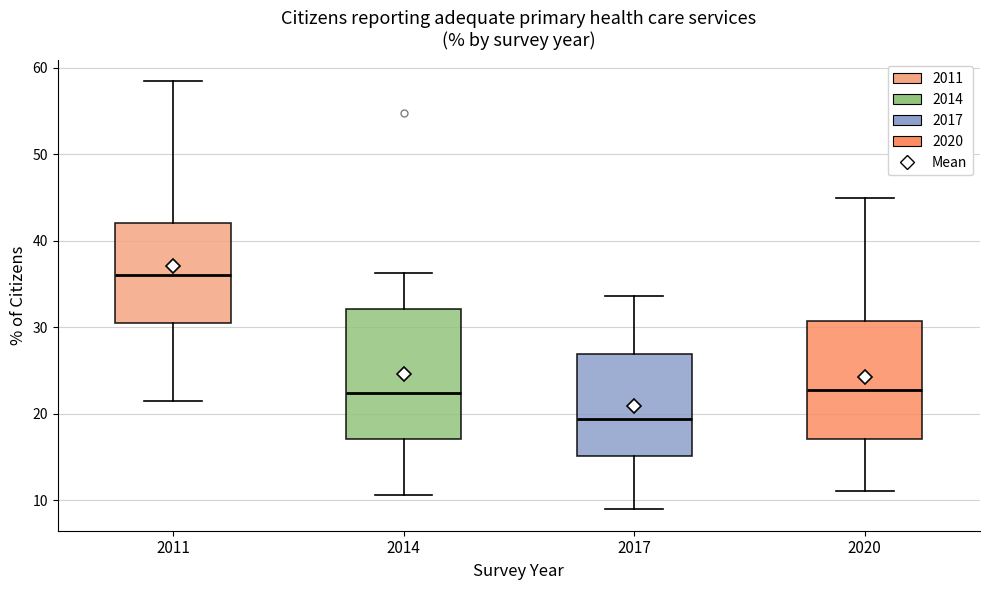

Comparing the boxes themselves (not the whiskers), which one is the tallest?

2014